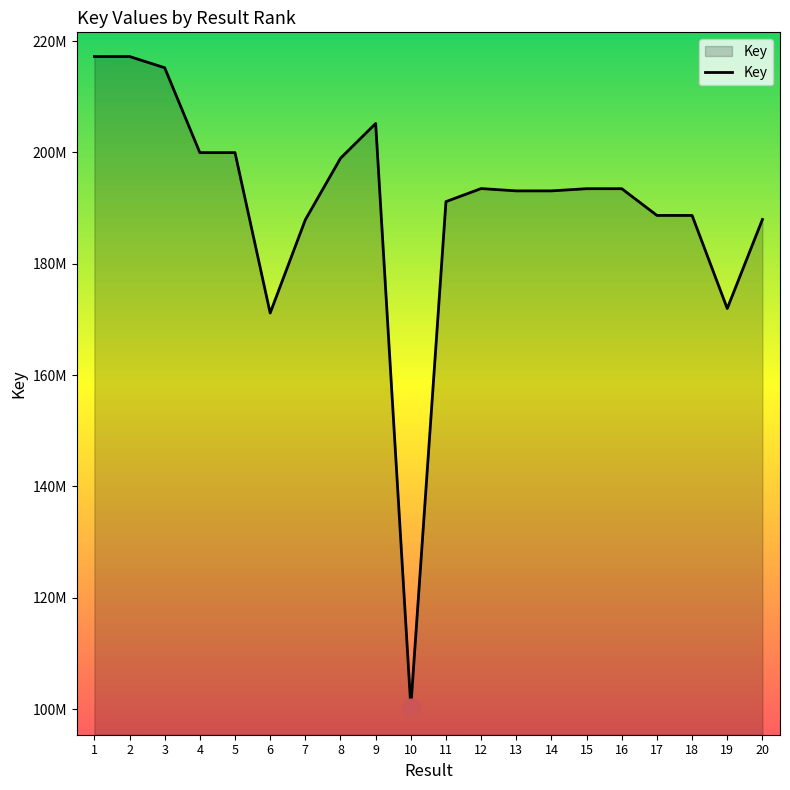

Reading left to right, transcribe all the data shown in this chart.

1=217223547	2=217225005	3=215210288	4=199957032	5=199956882	6=171140921	7=187893143	8=198939428	9=205197995	10=100402838	11=191155650	12=193502128	13=193085317	14=193085126	15=193478152	16=193478830	17=188677975	18=188673449	19=171953571	20=187949838